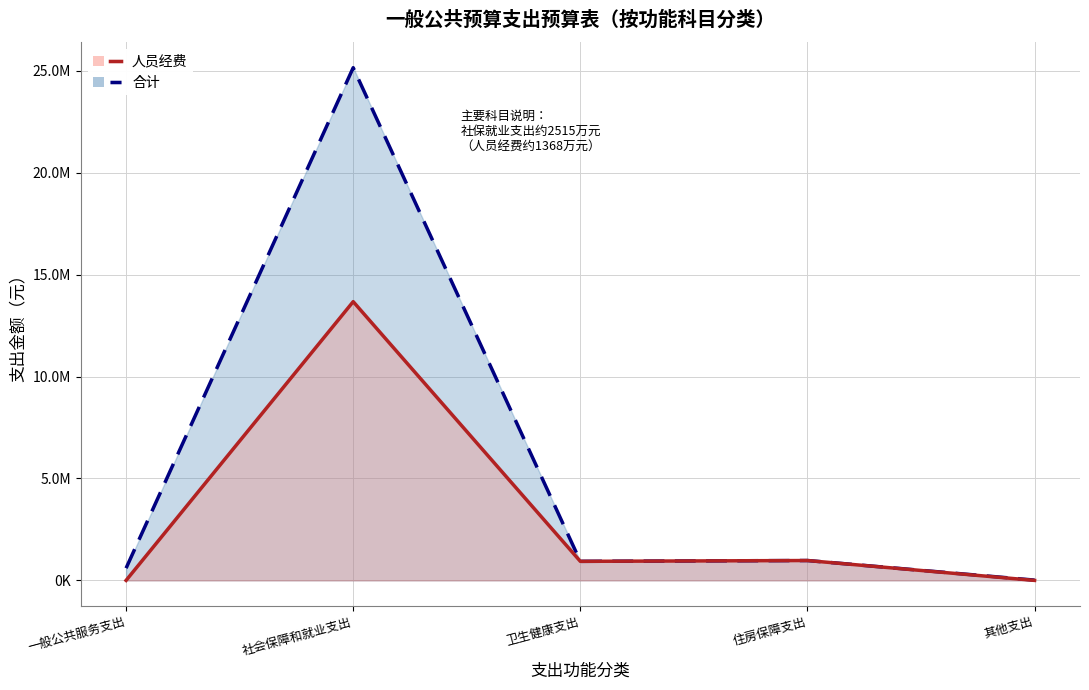

Between 卫生健康支出 and 社会保障和就业支出, which is larger?

社会保障和就业支出